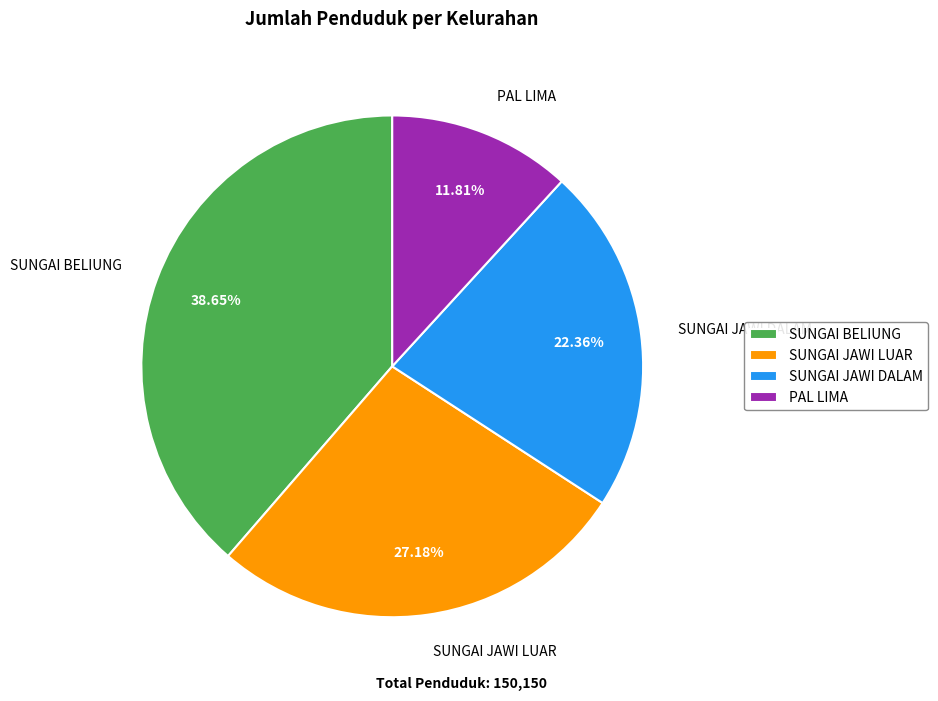

Rank the categories by value from lowest to highest.

PAL LIMA, SUNGAI JAWI DALAM, SUNGAI JAWI LUAR, SUNGAI BELIUNG